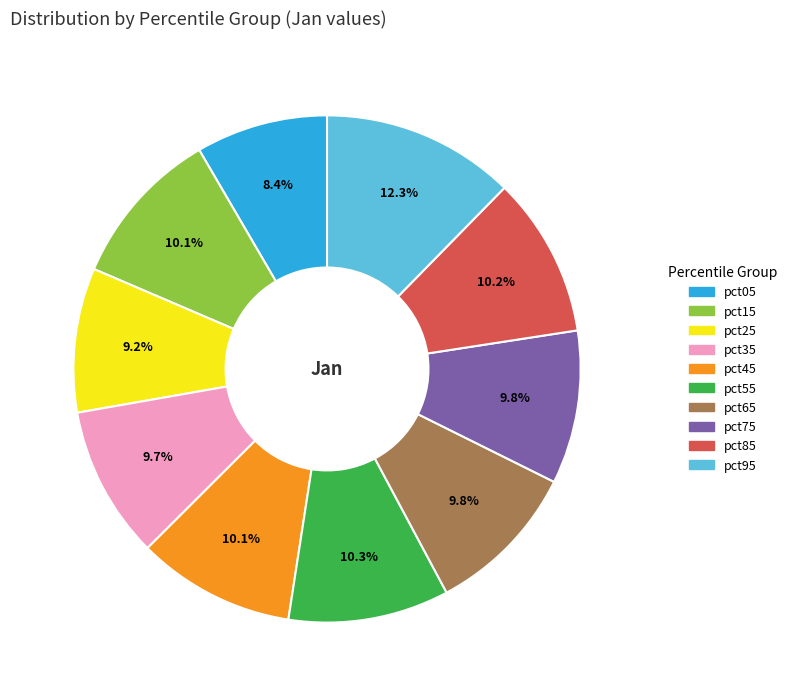

Does pct95 represent more than half of the total?

No